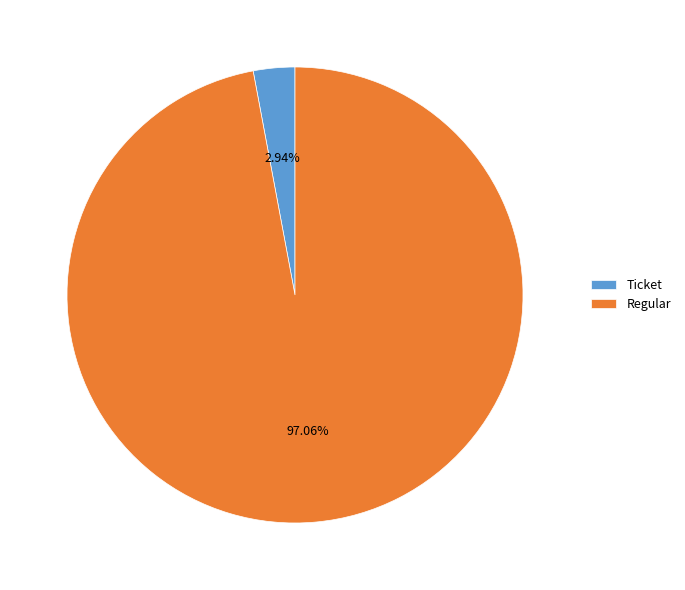

Between Regular and Ticket, which is larger?

Regular